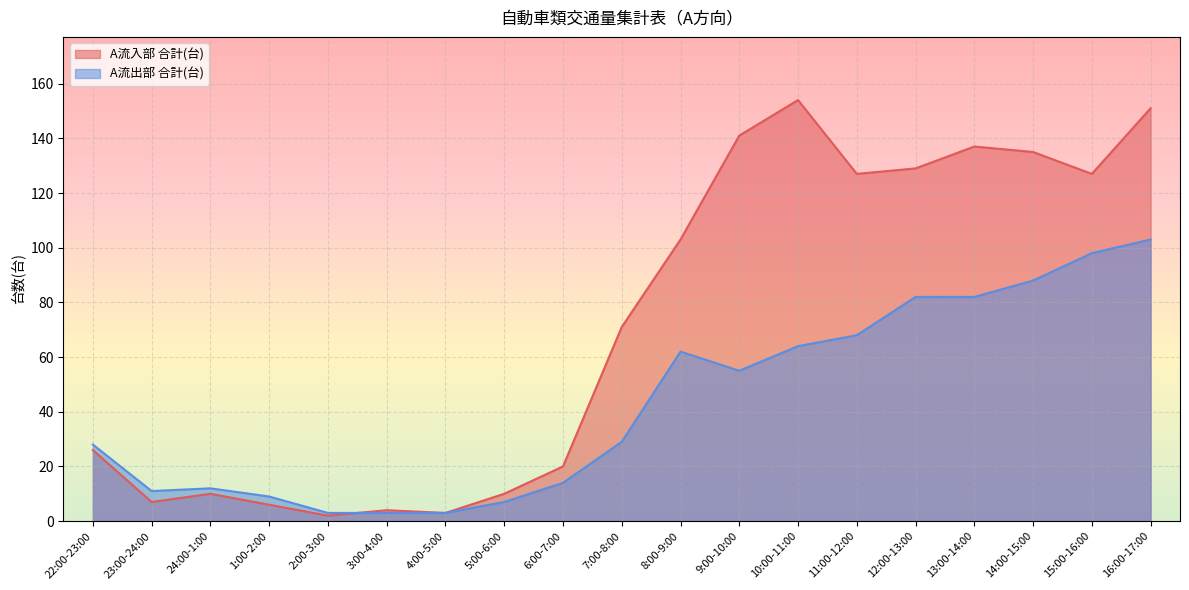

What is the difference between the second highest and second lowest values in the A流出部 合計(台) series?

95